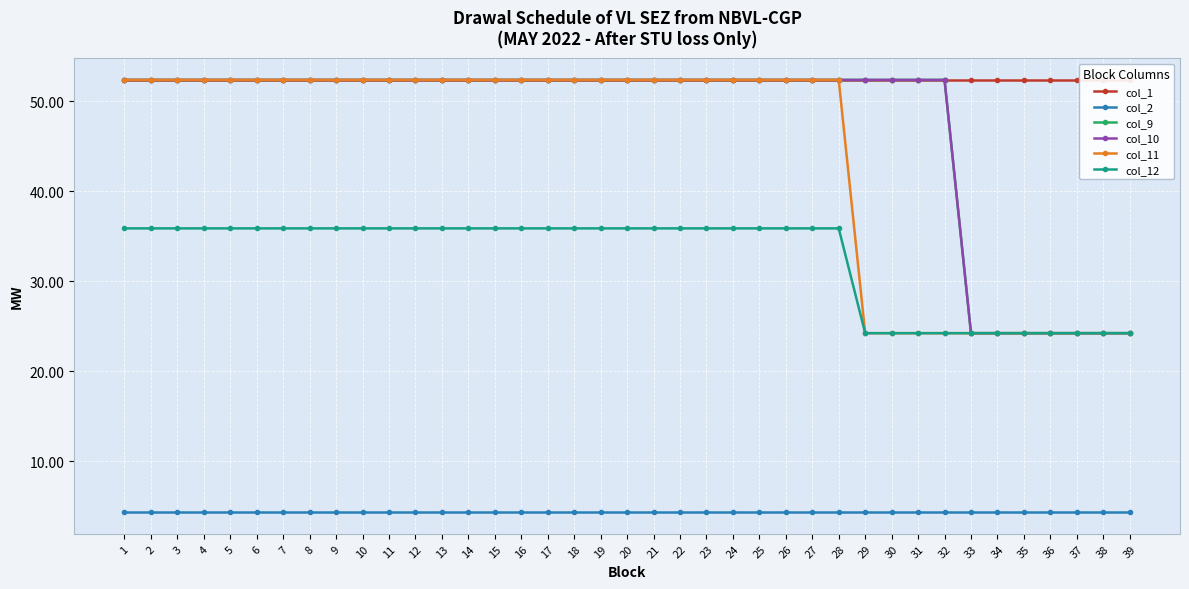

What is the average value of the col_11 series?

44.4